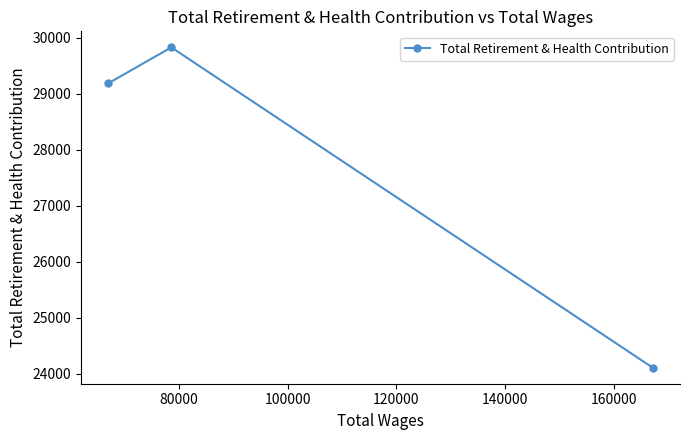

What is the maximum value shown in the chart?

29826